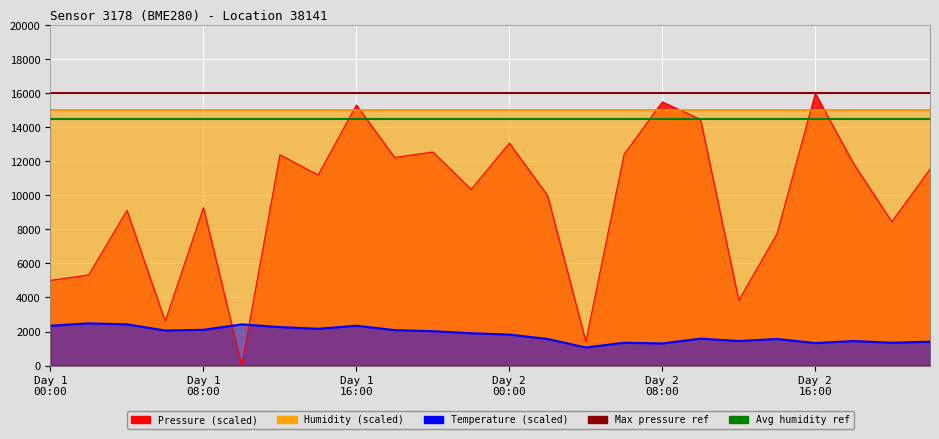

What is the highest value of the Max pressure ref series?

16000